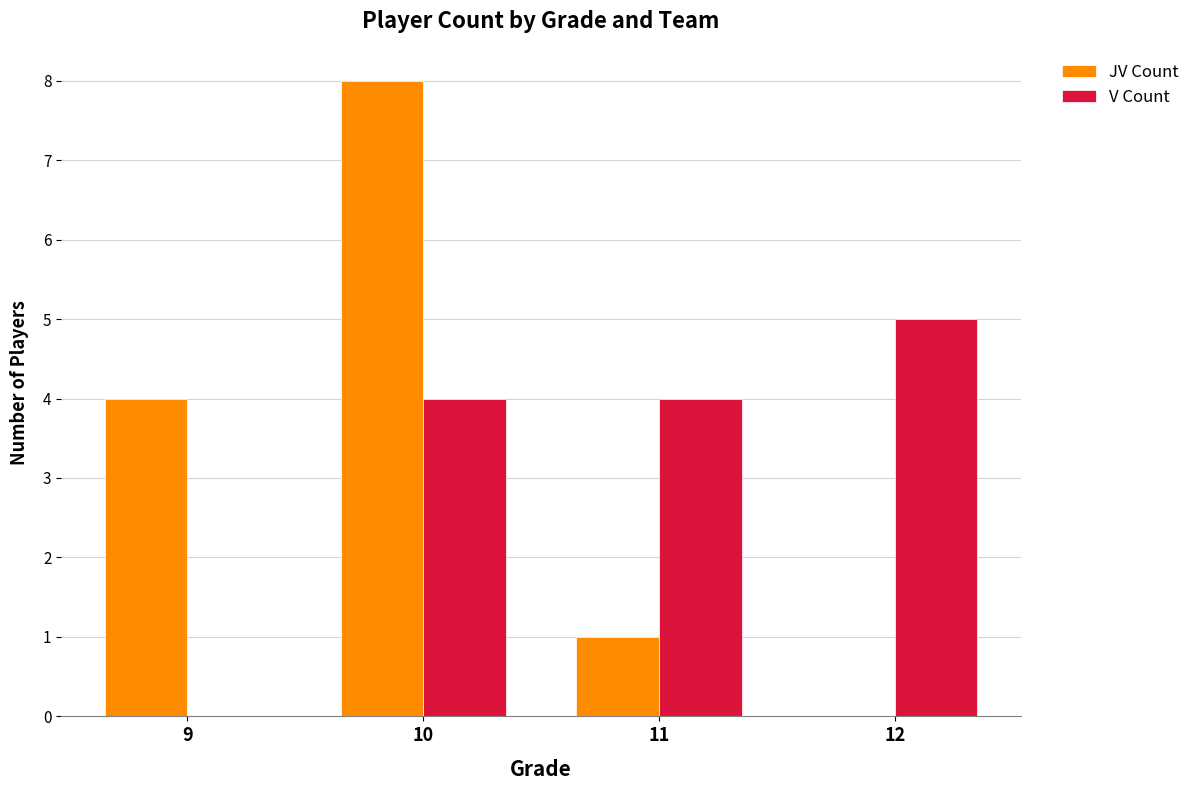

What are all the series names shown in the legend?

JV Count, V Count